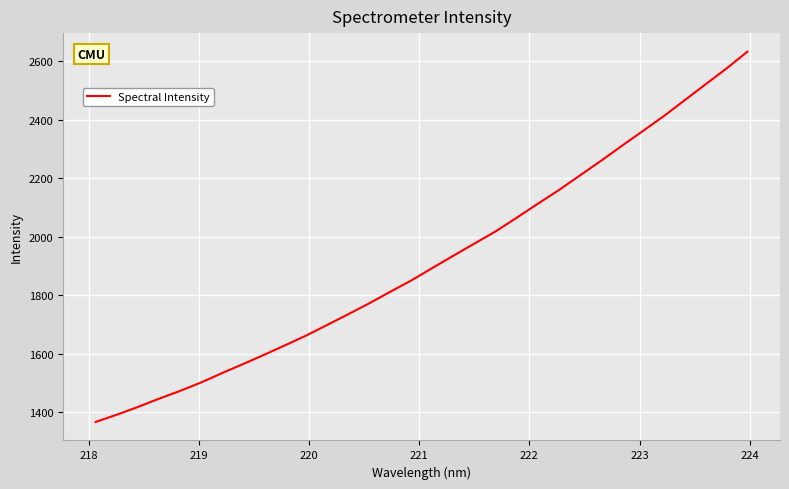

What is the difference between the maximum and minimum values?

1265.1